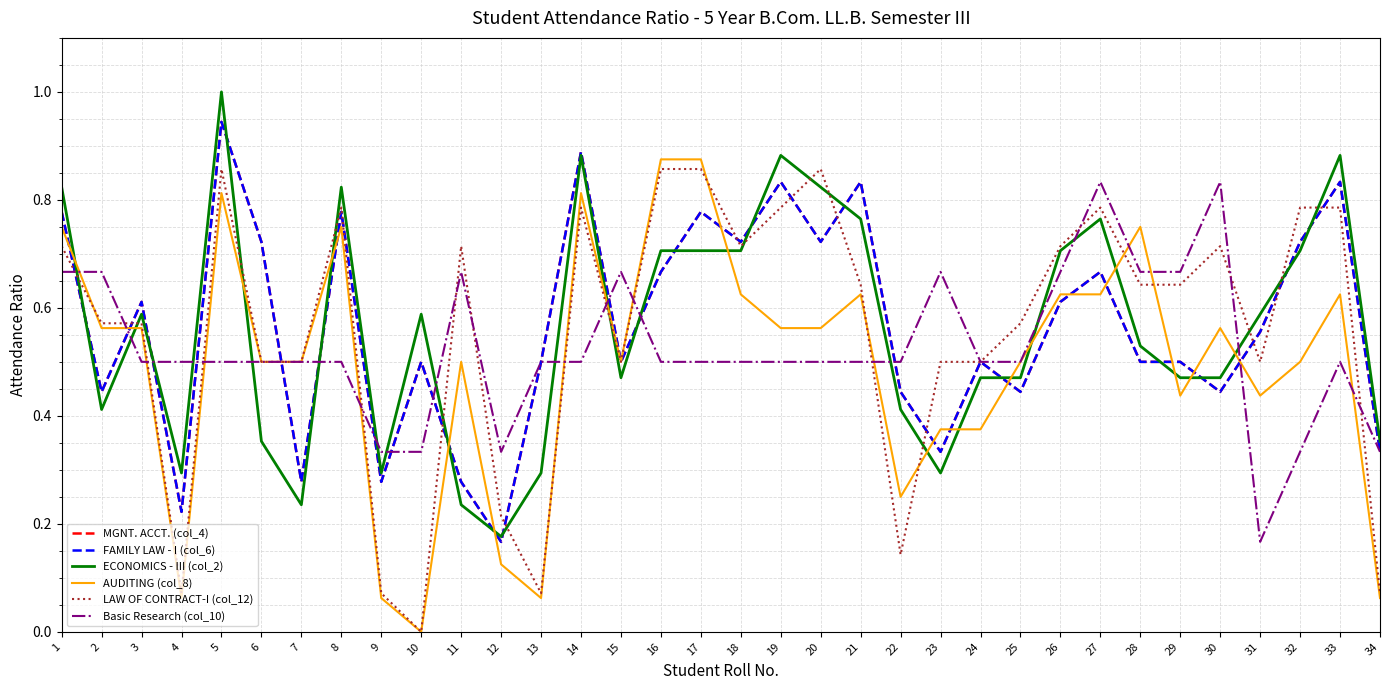

Does the chart display data point markers on the line(s)?

No